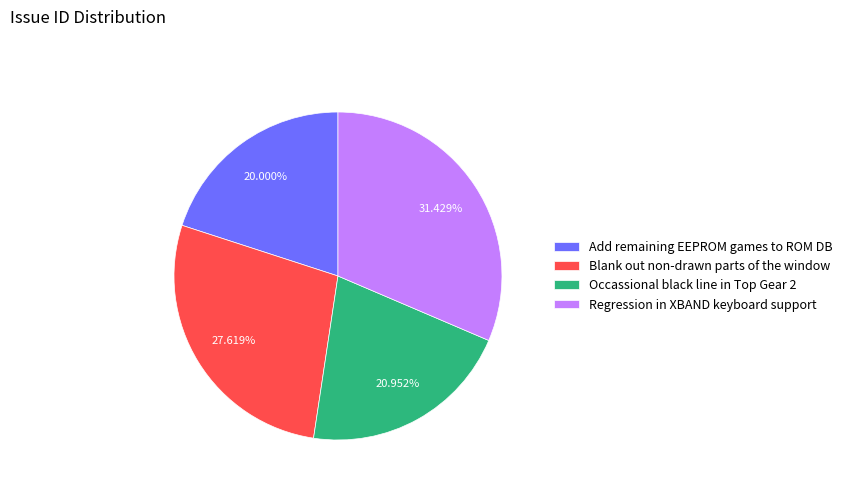

How many slices are in this pie chart?

4